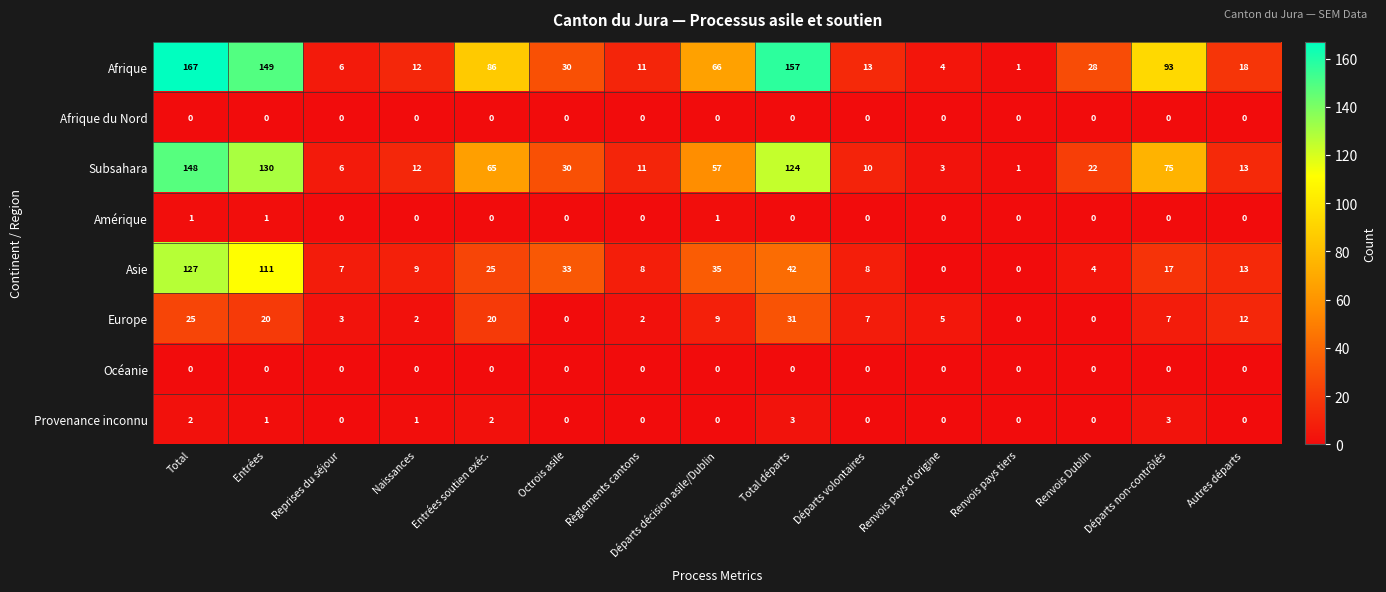

Where is Subsahara nearest to the value 74?

Départs non-contrôlés